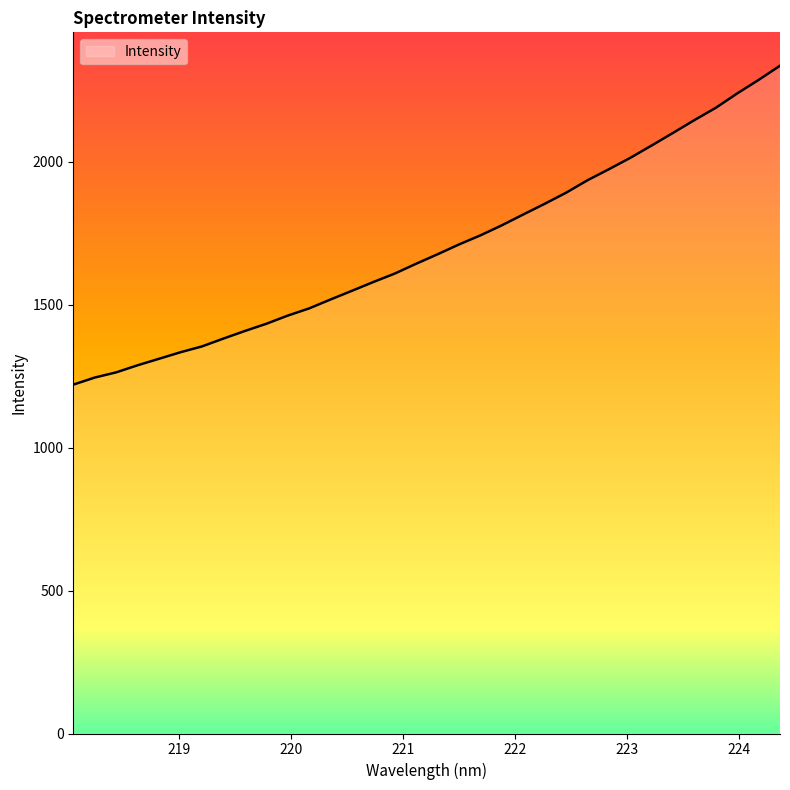

True or false: the data has more than 1 interior local peaks.

False